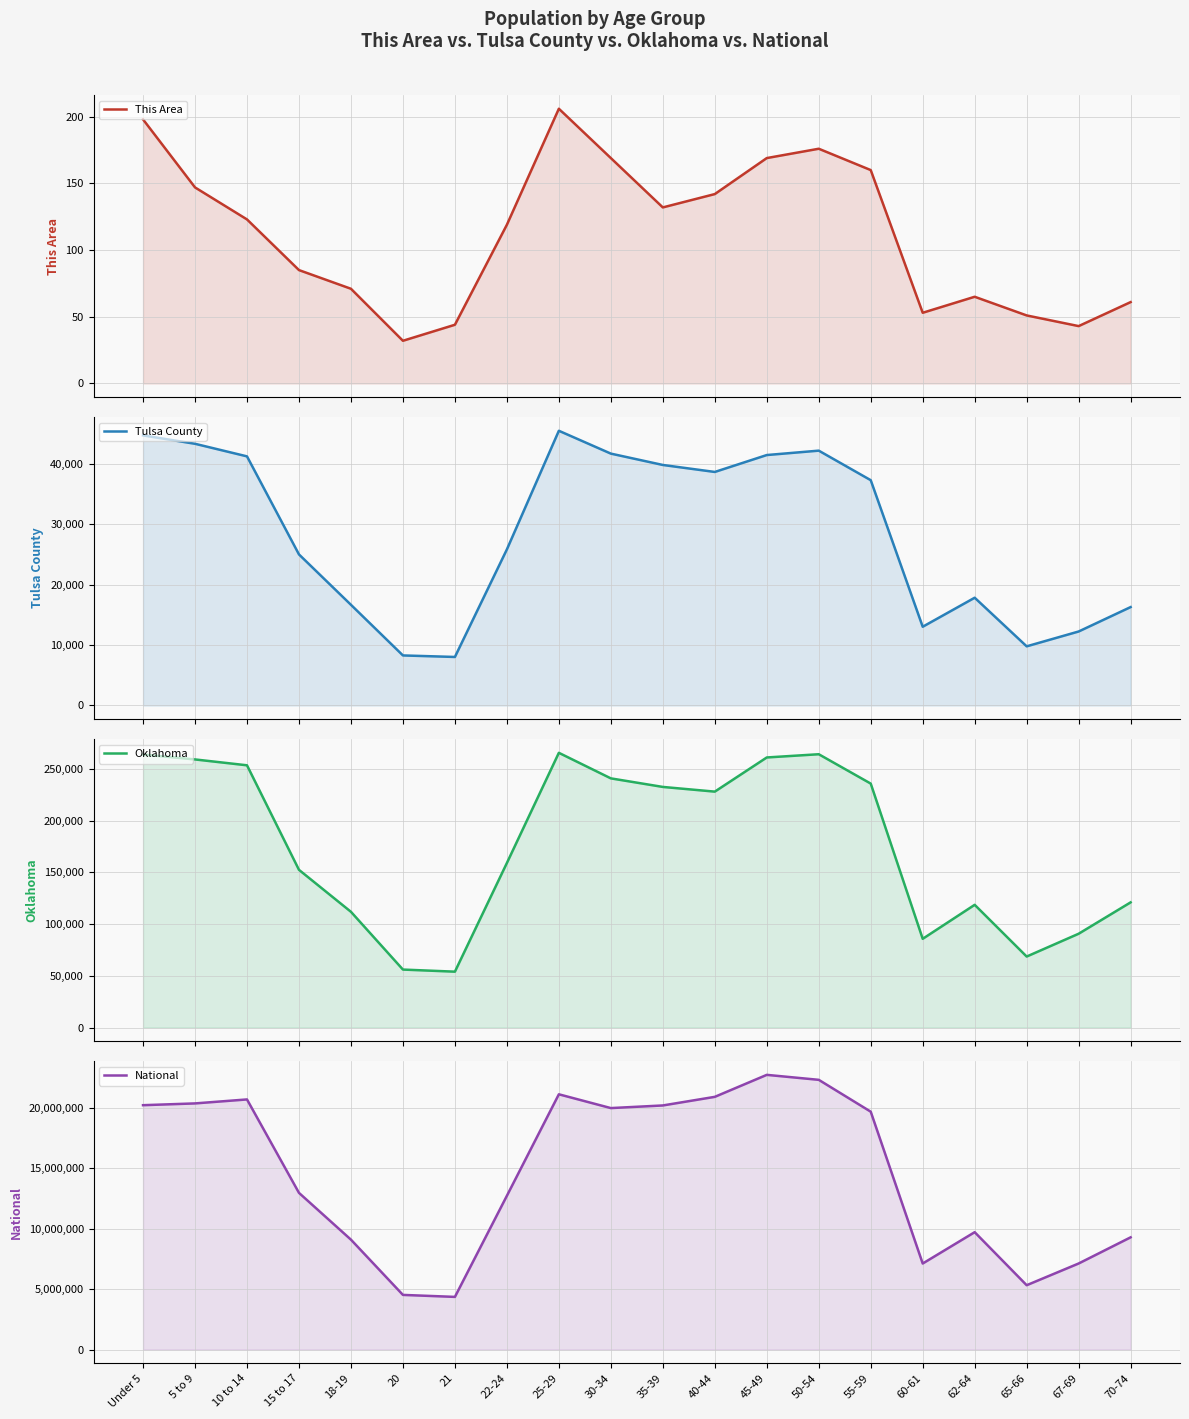

List the series in order of their peak value, highest first.

National, Oklahoma, Tulsa County, This Area